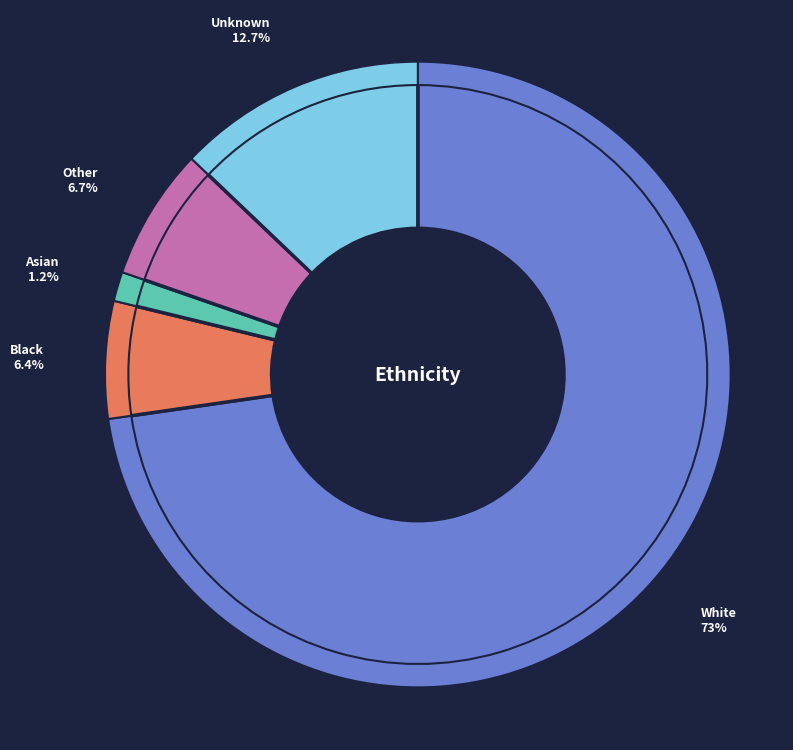

How many slices are in this pie chart?

5